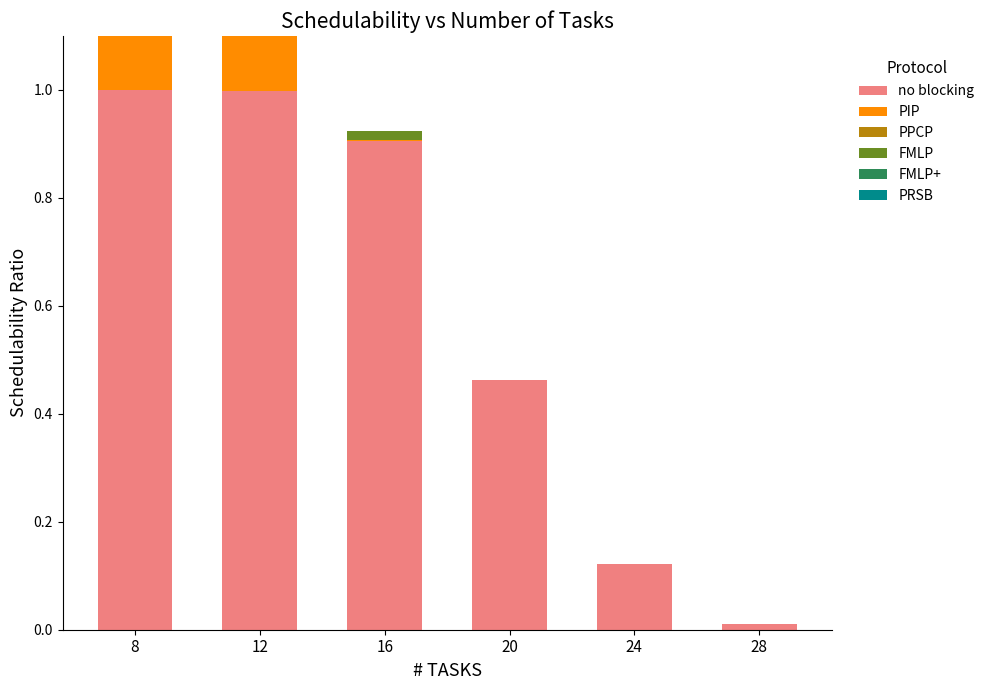

True or false: FMLP has a value of 0.0 at 16.

False